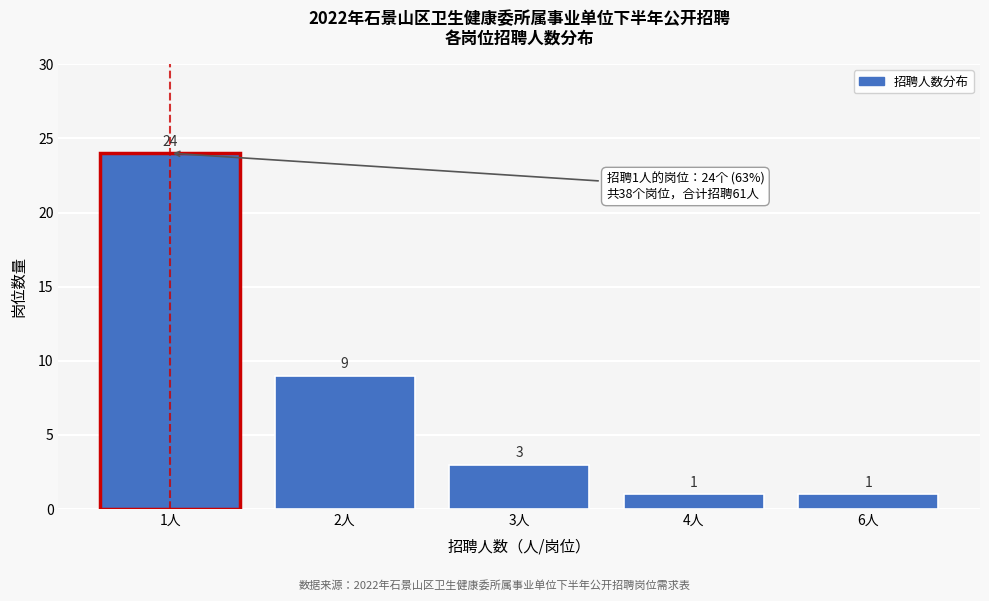

Reading right to left, what are all the values shown in this chart?

6人=1	4人=1	3人=3	2人=9	1人=24